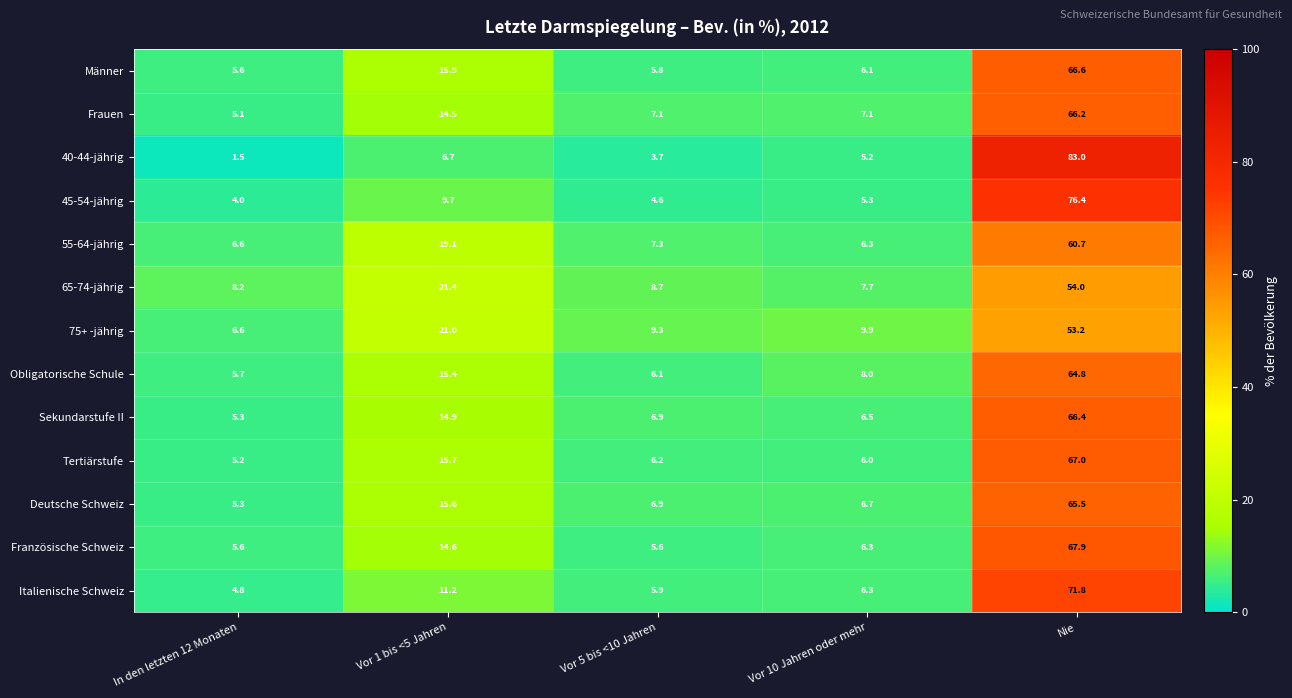

At which category is the sum across all series the highest?

Nie